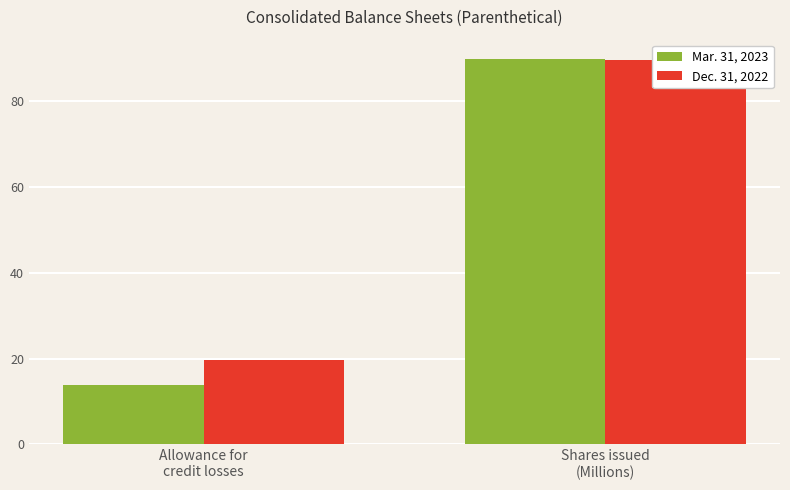

What is the highest value of the Dec. 31, 2022 series?

89.7